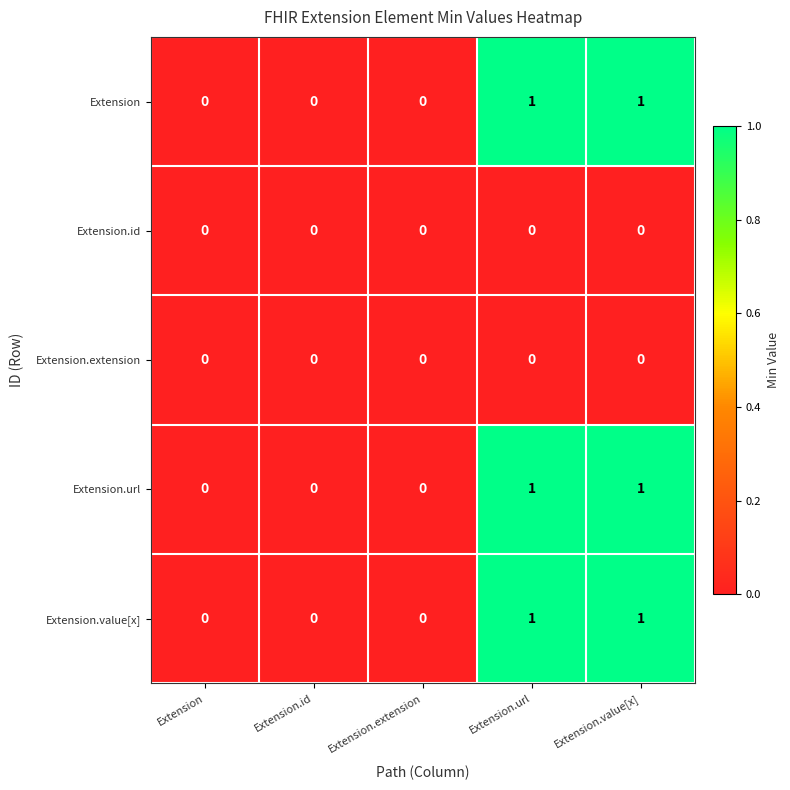

Reading right to left, list all the values displayed in this chart.

Extension: Extension.value[x]=1	Extension.url=1	Extension.extension=0	Extension.id=0	Extension=0
Extension.id: Extension.value[x]=0	Extension.url=0	Extension.extension=0	Extension.id=0	Extension=0
Extension.extension: Extension.value[x]=0	Extension.url=0	Extension.extension=0	Extension.id=0	Extension=0
Extension.url: Extension.value[x]=1	Extension.url=1	Extension.extension=0	Extension.id=0	Extension=0
Extension.value[x]: Extension.value[x]=1	Extension.url=1	Extension.extension=0	Extension.id=0	Extension=0